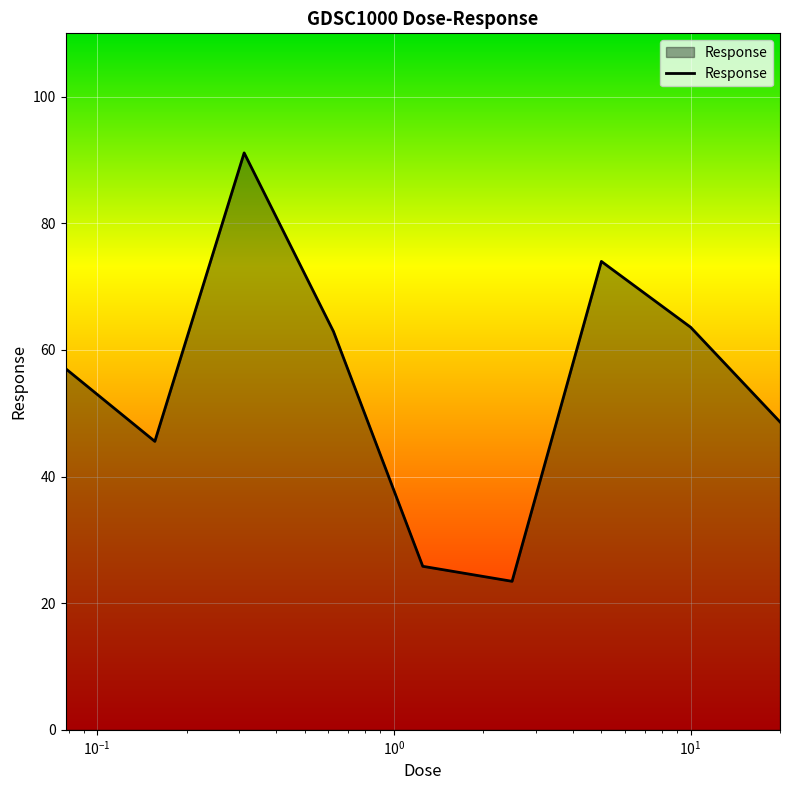

What is the maximum value shown in the chart?

91.1